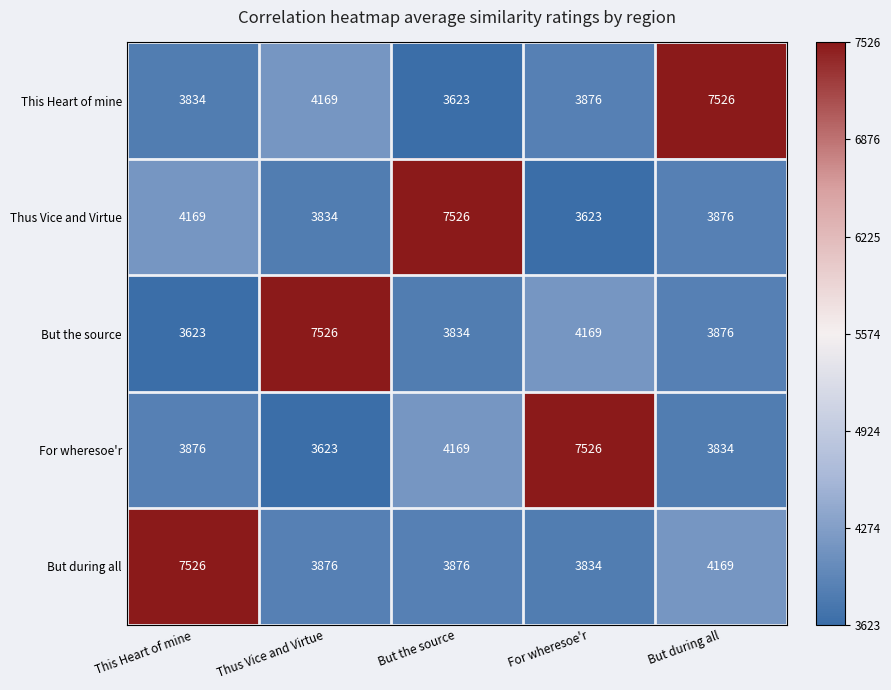

The value of This Heart of mine at For wheresoe'r is 2218. True or false?

False